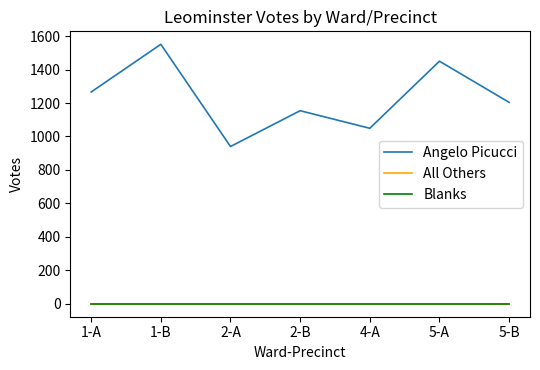

Which has a higher value, 1-A or 5-B?

1-A